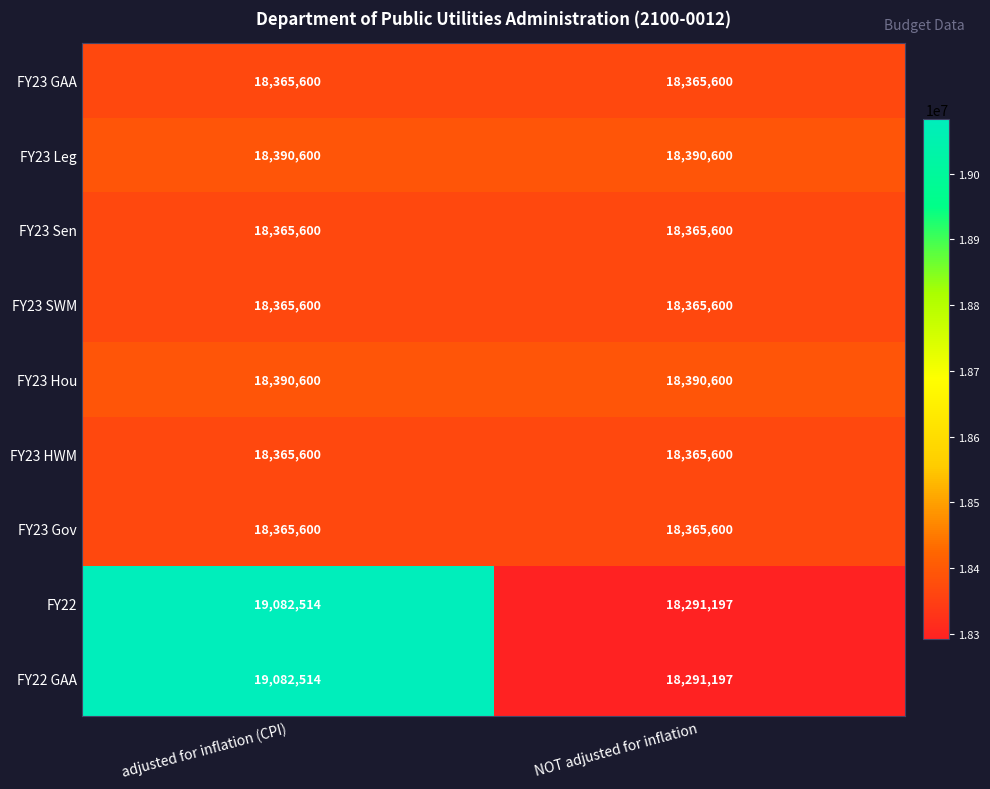

The FY23 Hou series shows 29769135 at NOT adjusted for inflation. True or false?

False